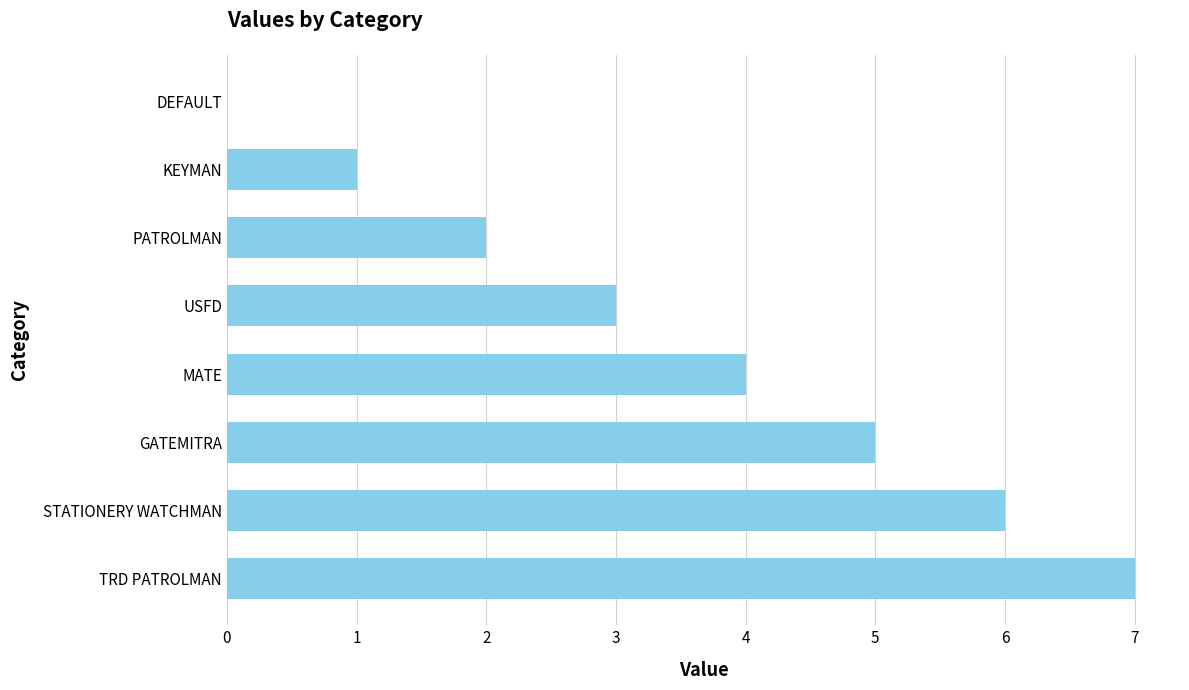

Reading bottom to top, transcribe all the data shown in this chart.

TRD PATROLMAN=7	STATIONERY WATCHMAN=6	GATEMITRA=5	MATE=4	USFD=3	PATROLMAN=2	KEYMAN=1	DEFAULT=0